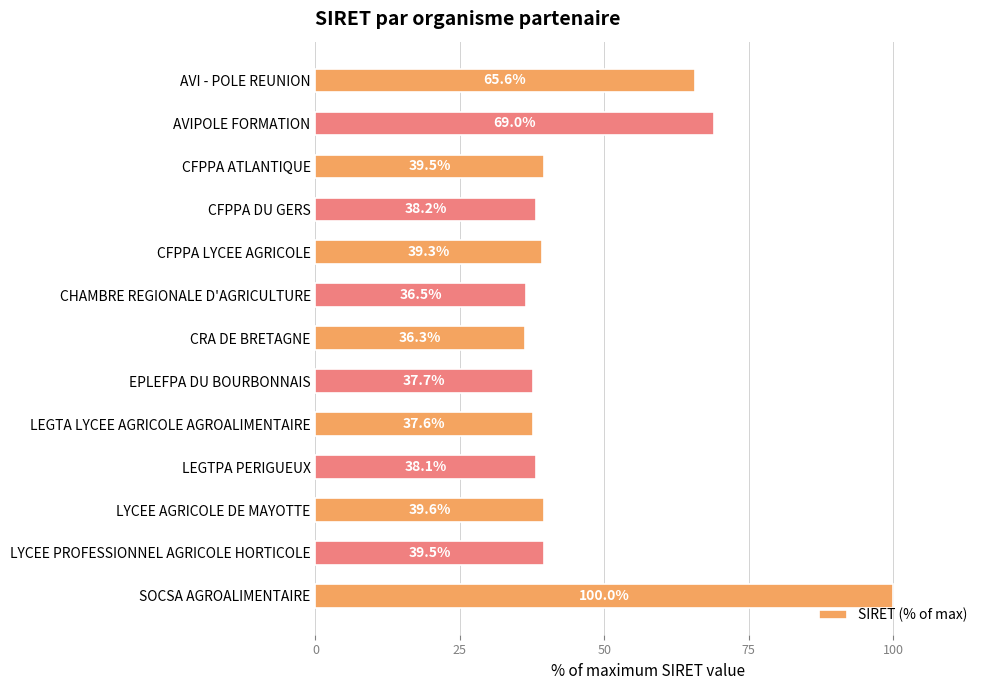

What is the smallest value displayed?

36.3